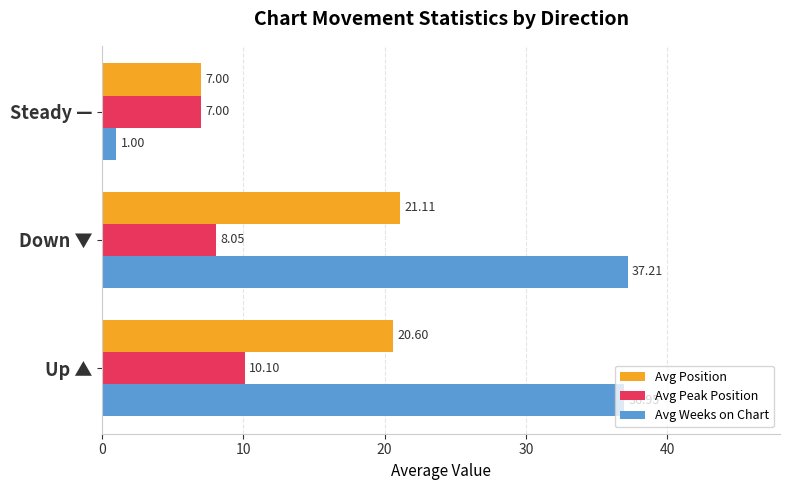

Which series has the widest spread of values?

Avg Weeks on Chart